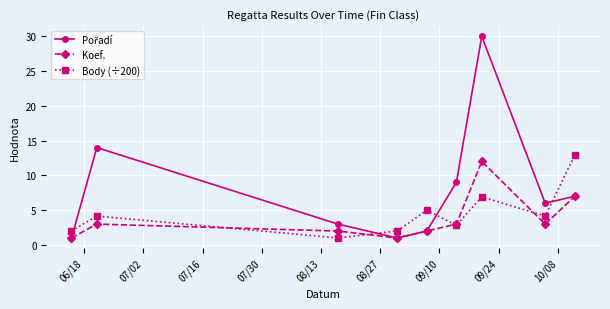

What is the value of the Koef. point at the 2nd from the left?

3.0